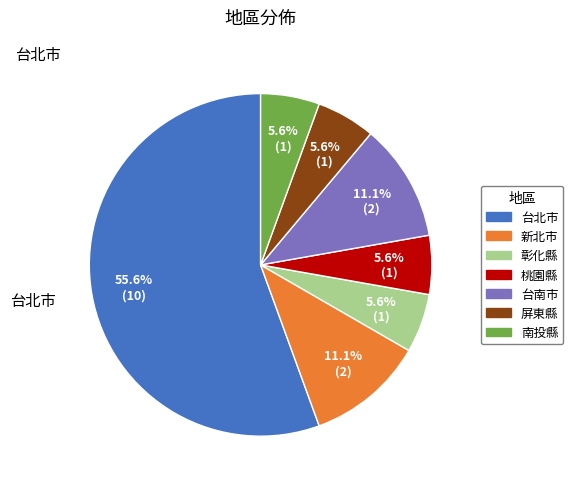

True or false: 彰化縣 accounts for 17% of the total.

False